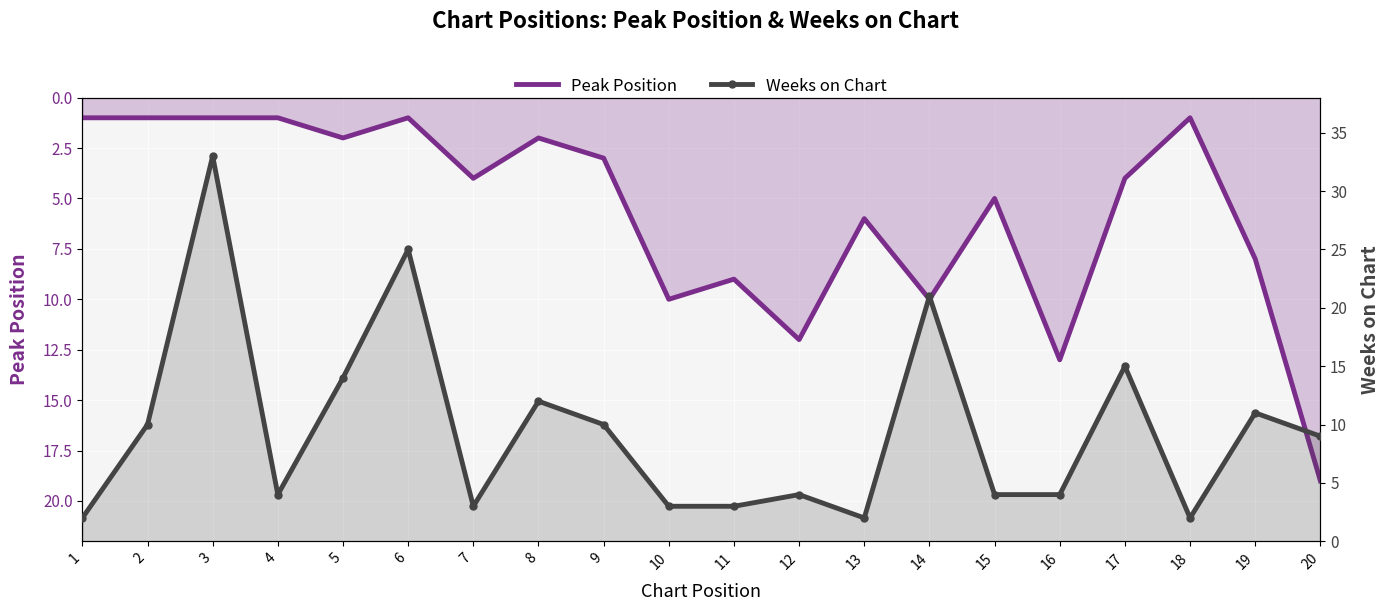

What is the total value across all series at 6?

26